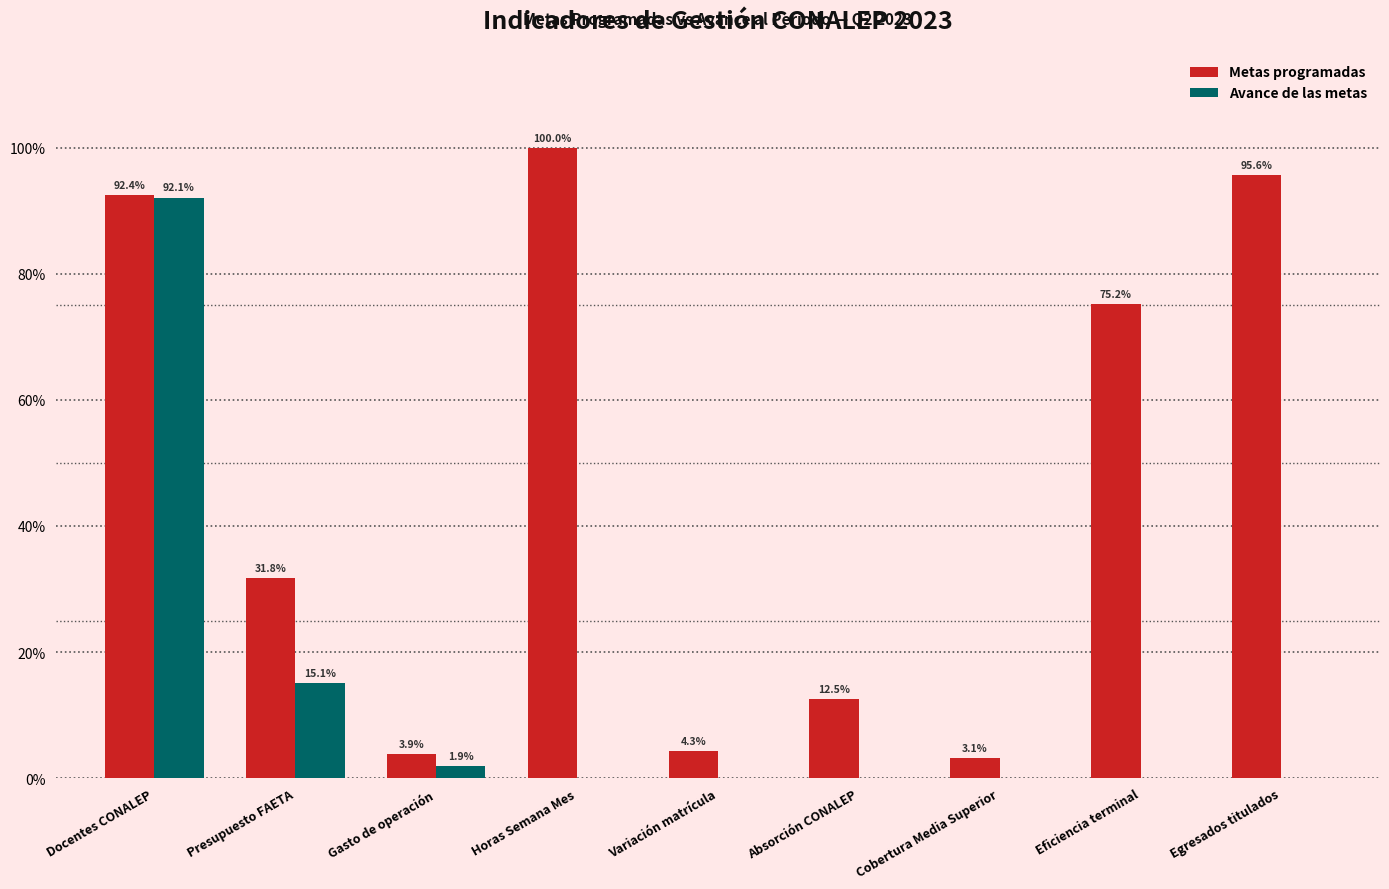

What is the sum of the Avance de las metas values at Presupuesto FAETA and Horas Semana Mes?

15.1